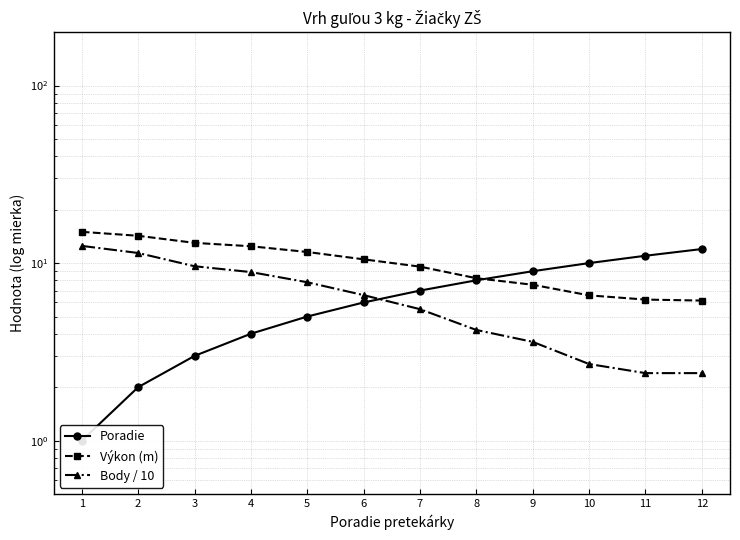

What is the difference between the maximum and second lowest values in the Poradie series?

10.0